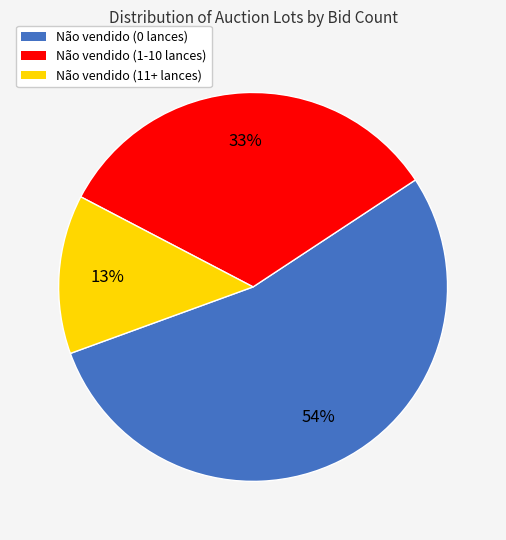

Between Não vendido (11+ lances) and Não vendido (0 lances), which is larger?

Não vendido (0 lances)